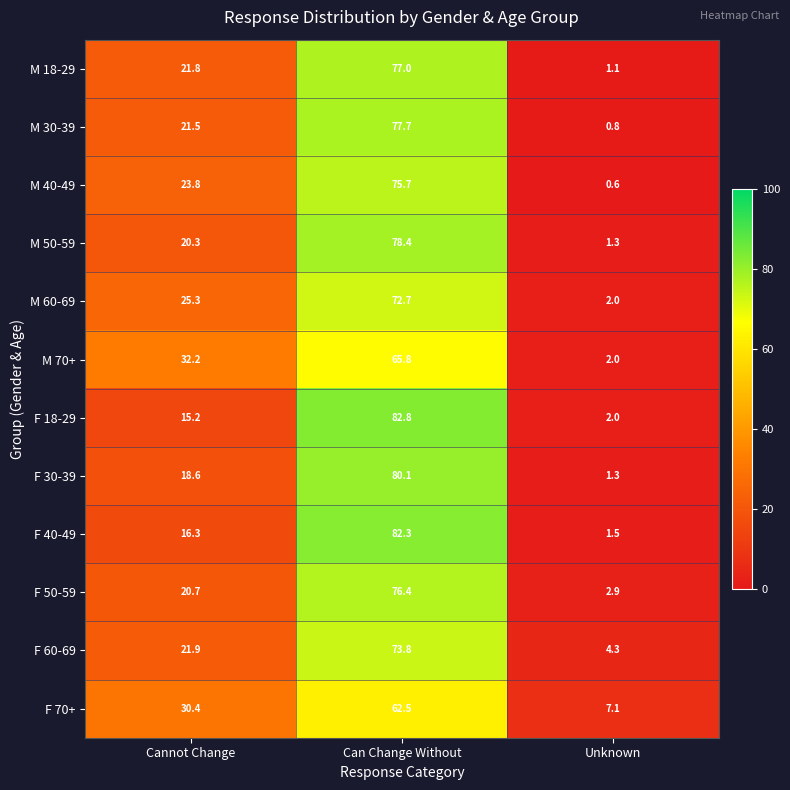

At which label does M 18-29 reach its peak?

Can Change Without